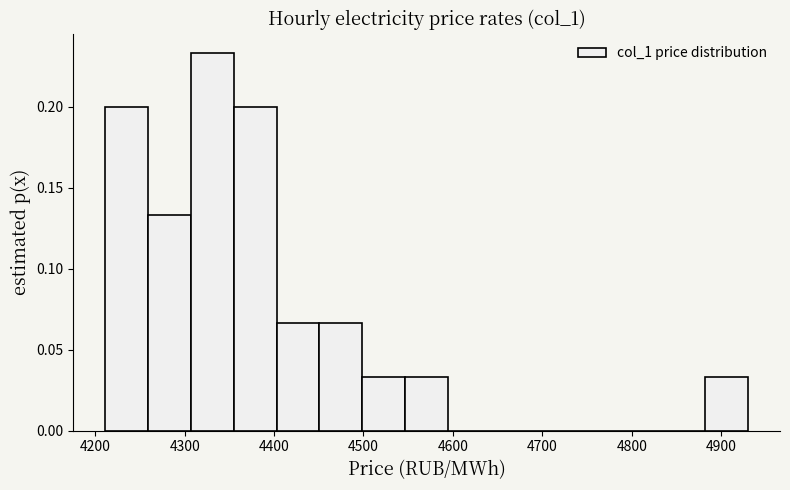

How tall is the bar that spans 4880 to 4930 on the x-axis? Neither the bar edges nor the heights are printed on the chart, so give them approximately, as read against the axes.

0.035